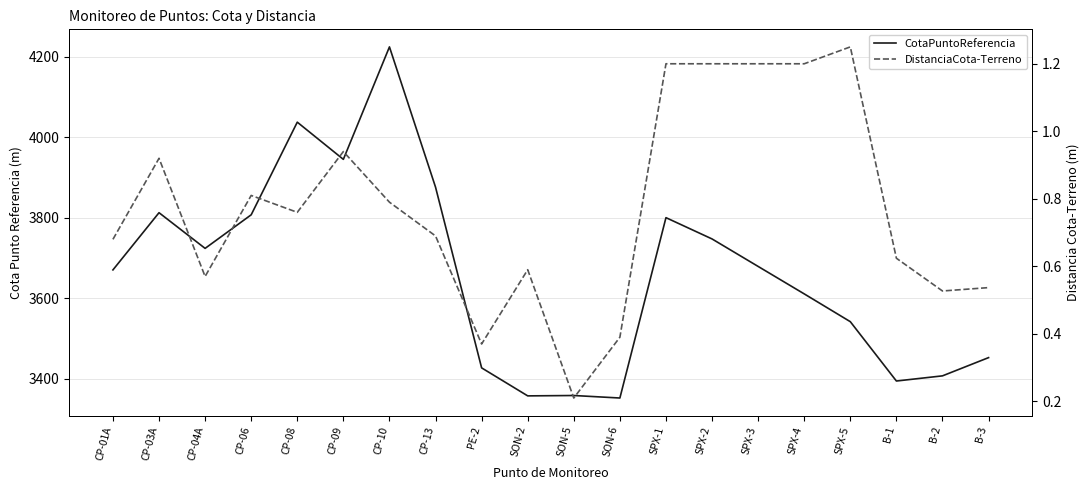

What are all the series names shown in the legend?

CotaPuntoReferencia, DistanciaCota-Terreno